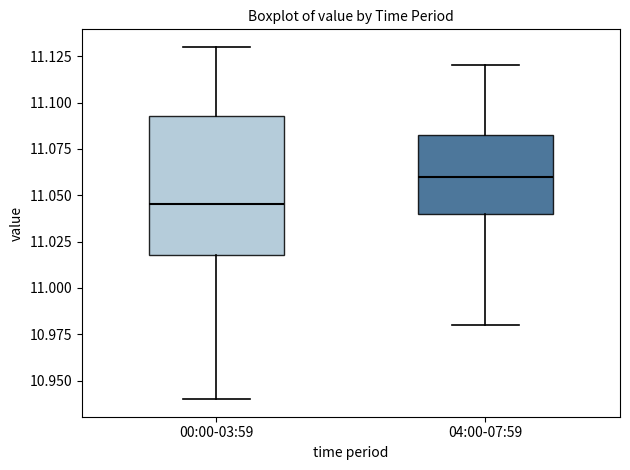

Which box has the lowest median line?

00:00-03:59